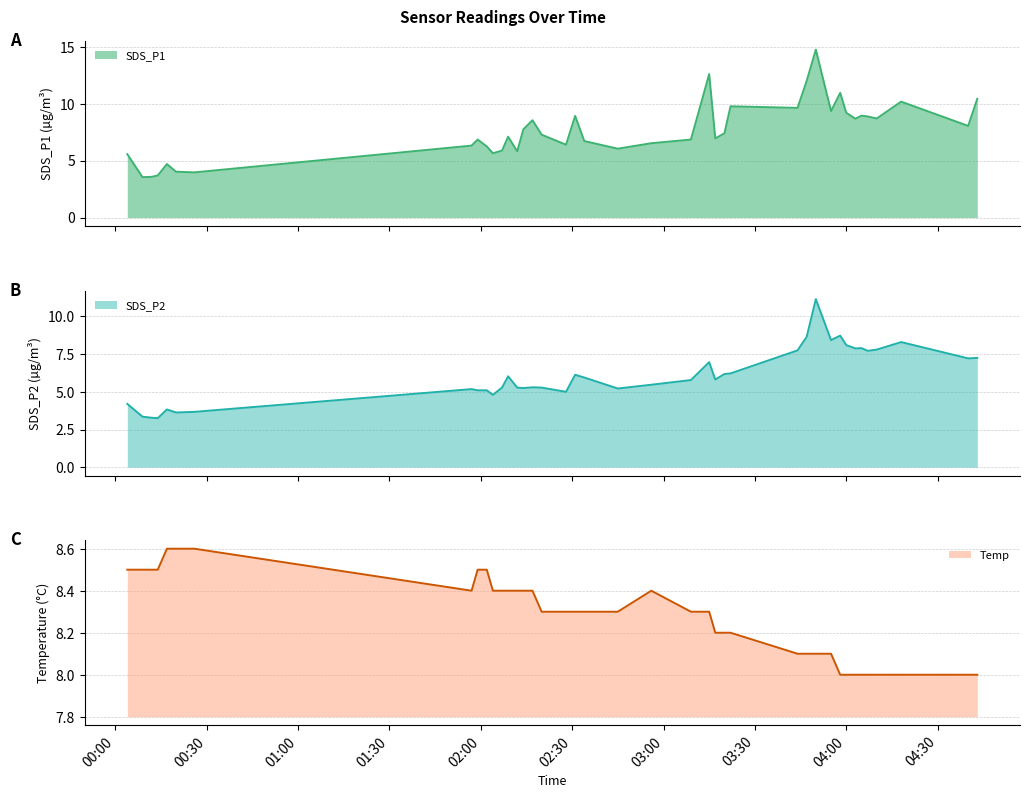

Reading left to right, what are all the values shown in this chart?

SDS_P1: 5.6	3.5	3.6	3.7	4.7	4.0	4.0	6.3	6.8	6.2	5.7	5.9	7.1	5.8	7.8	8.6	7.3	6.4	8.9	6.7	6.0	6.5	6.8	12.6	7.0	7.4	9.8	9.6	12.0	14.8	9.3	10.9	9.2	8.7	8.9	8.9	8.7	10.2	8.1	10.4
SDS_P2: 4.2	3.4	3.3	3.2	3.8	3.6	3.7	5.2	5.1	5.1	4.8	5.3	6.0	5.3	5.2	5.3	5.3	5.0	6.1	6.0	5.2	5.5	5.8	7.0	5.8	6.2	6.2	7.8	8.7	11.2	8.4	8.7	8.1	7.9	7.9	7.7	7.8	8.3	7.2	7.2
Temp: 8.5	8.5	8.5	8.5	8.6	8.6	8.6	8.4	8.5	8.5	8.4	8.4	8.4	8.4	8.4	8.4	8.3	8.3	8.3	8.3	8.3	8.4	8.3	8.3	8.2	8.2	8.2	8.1	8.1	8.1	8.1	8.0	8.0	8.0	8.0	8.0	8.0	8.0	8.0	8.0